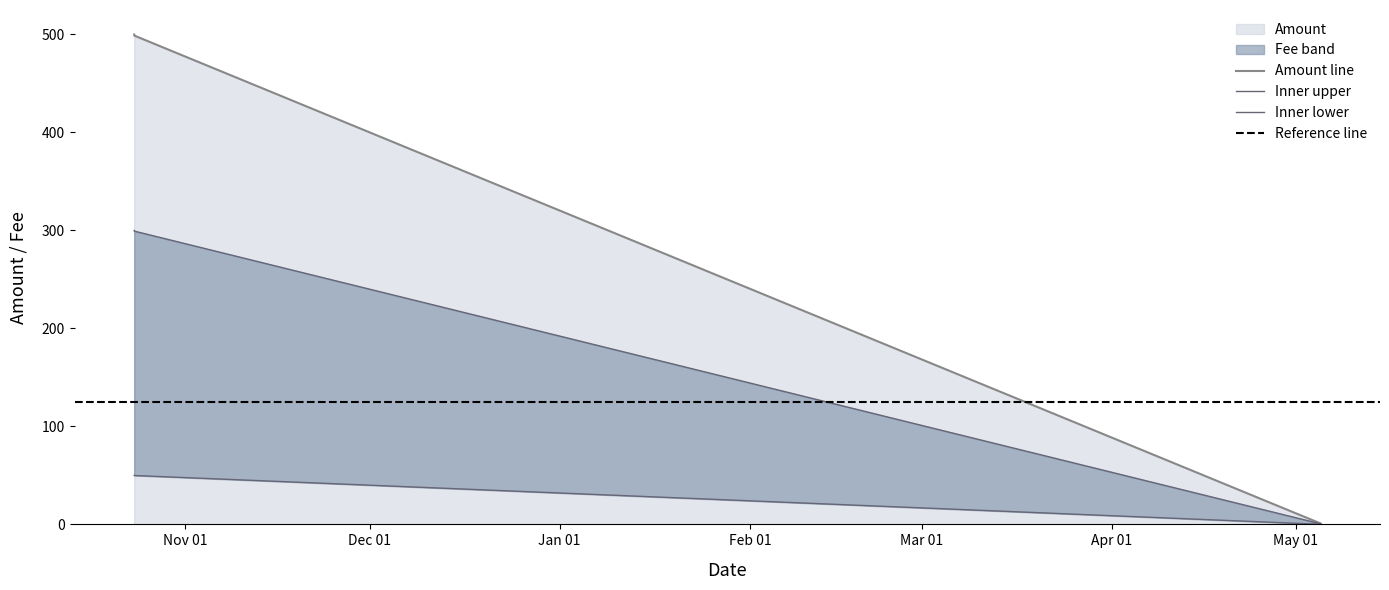

What is the maximum value shown in the chart?

500.0